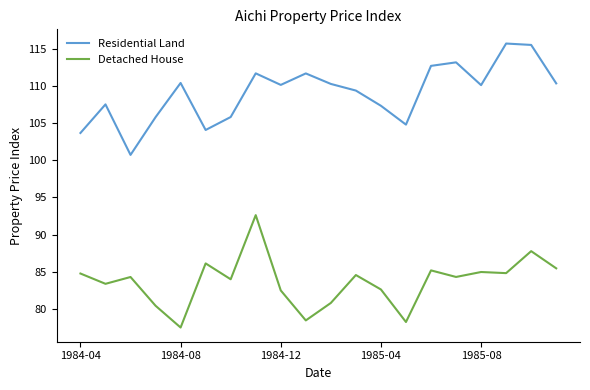

In Detached House, how many points are higher than both neighbors (excluding endpoints)?

7